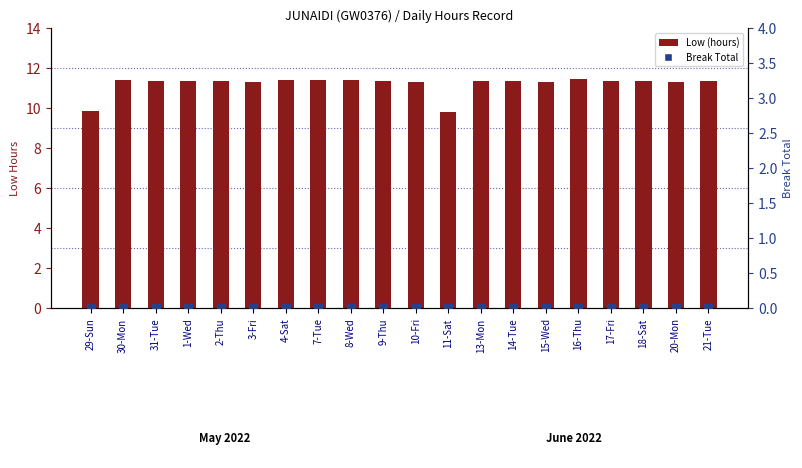

What are all the series names shown in the legend?

Low (hours), Break Total